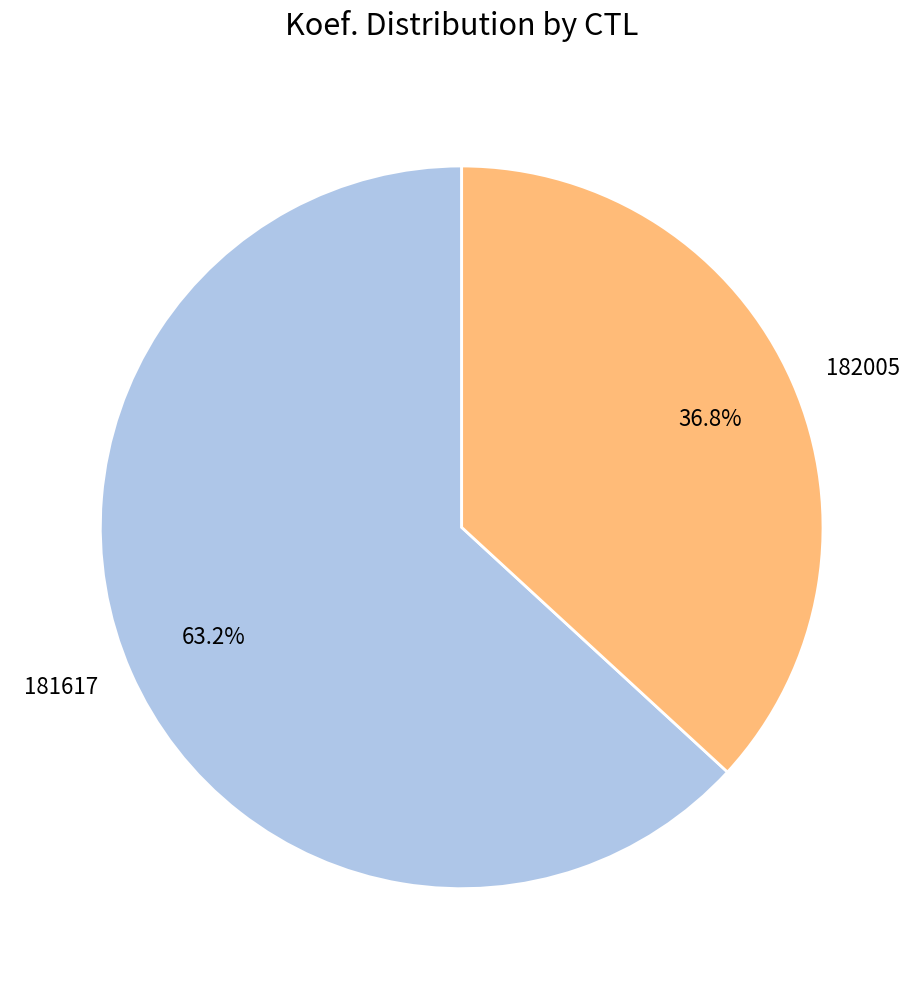

Between 182005 and 181617, which is larger?

181617